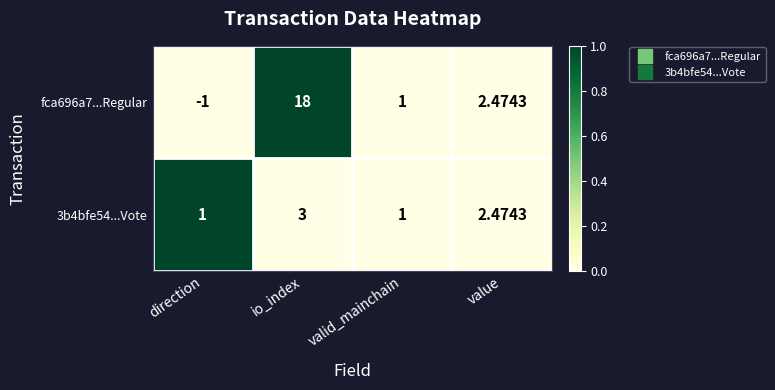

Which category has the lowest value in the fca696a7...Regular series?

direction